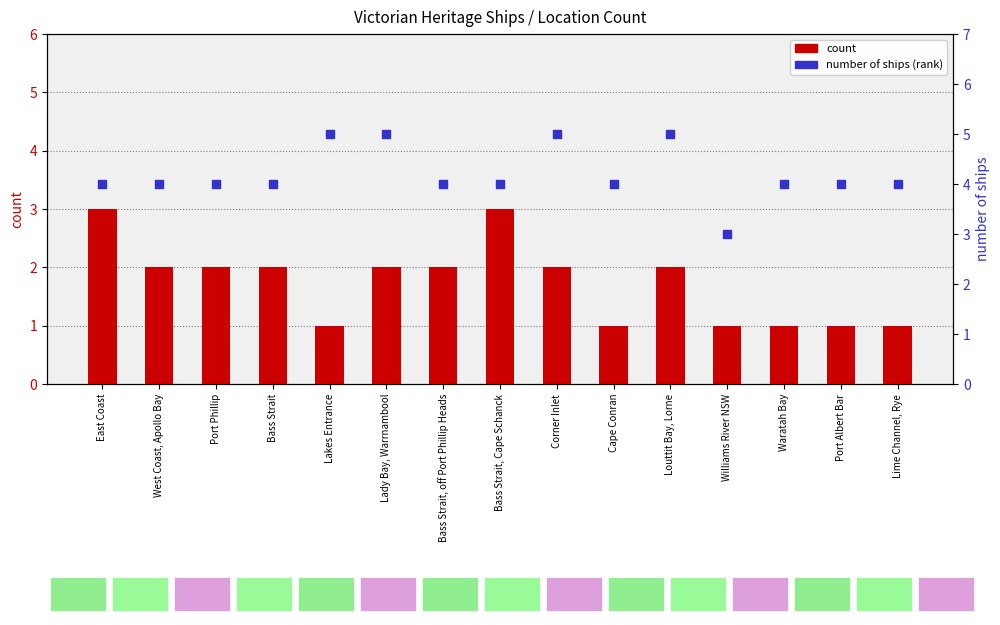

Which series has the largest total across all categories?

number of ships (rank)